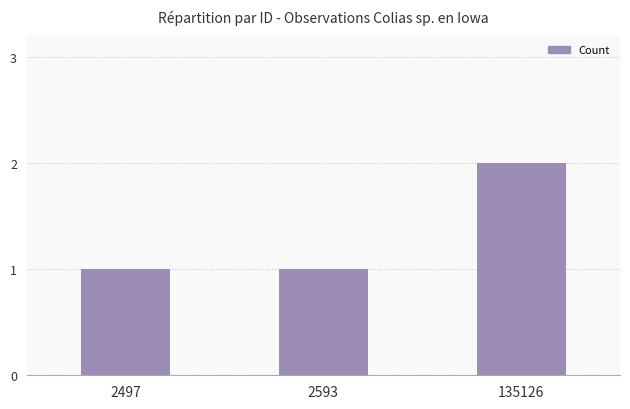

What is the ratio of the value at 135126 to the value at 2593?

2.0